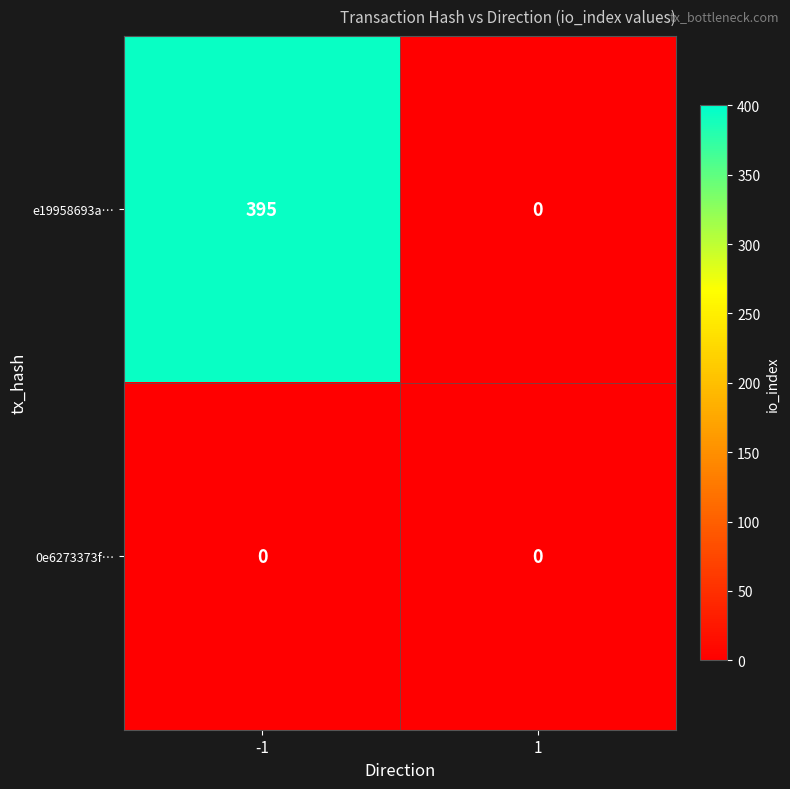

Reading left to right, transcribe all the data shown in this chart.

e19958693a…: -1=395	1=0
0e6273373f…: -1=0	1=0